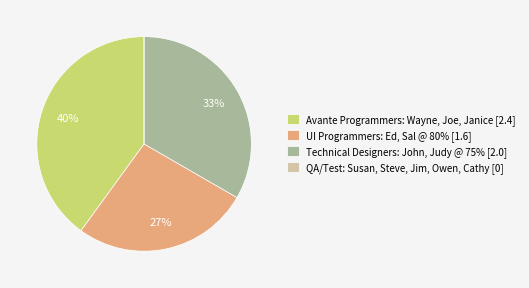

Which has a higher value, Technical Designers: John, Judy @ 75% or UI Programmers: Ed, Sal @ 80%?

Technical Designers: John, Judy @ 75%